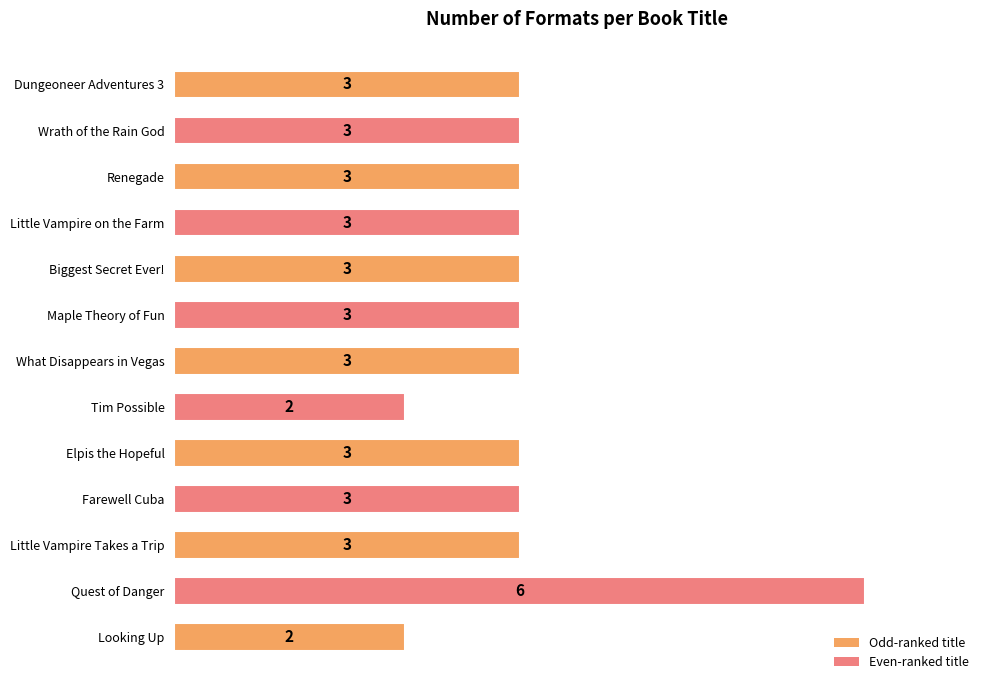

How many bars are there in total?

13